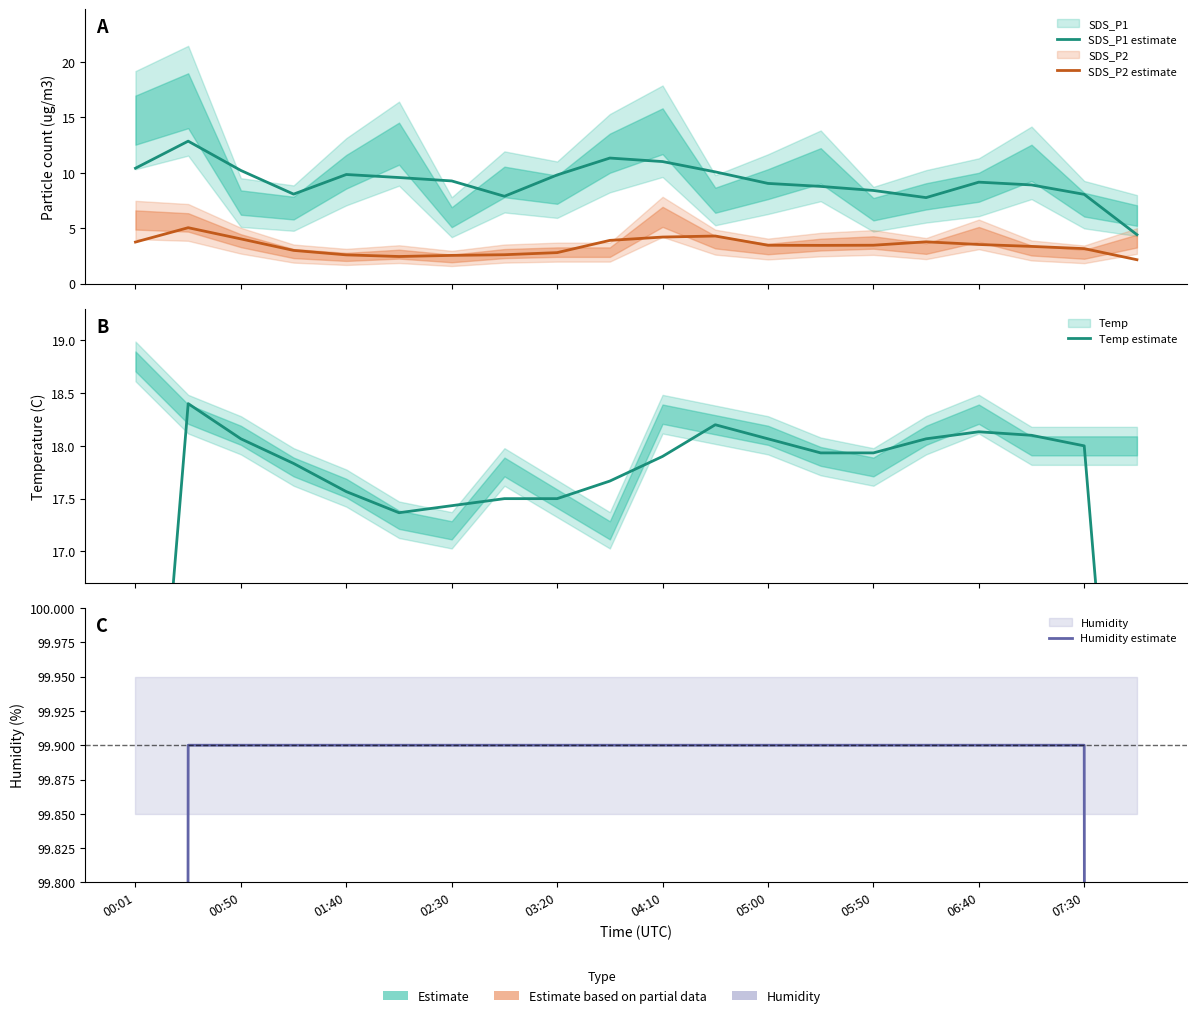

What is the value of the Humidity estimate point at the 19th from the left?

99.9